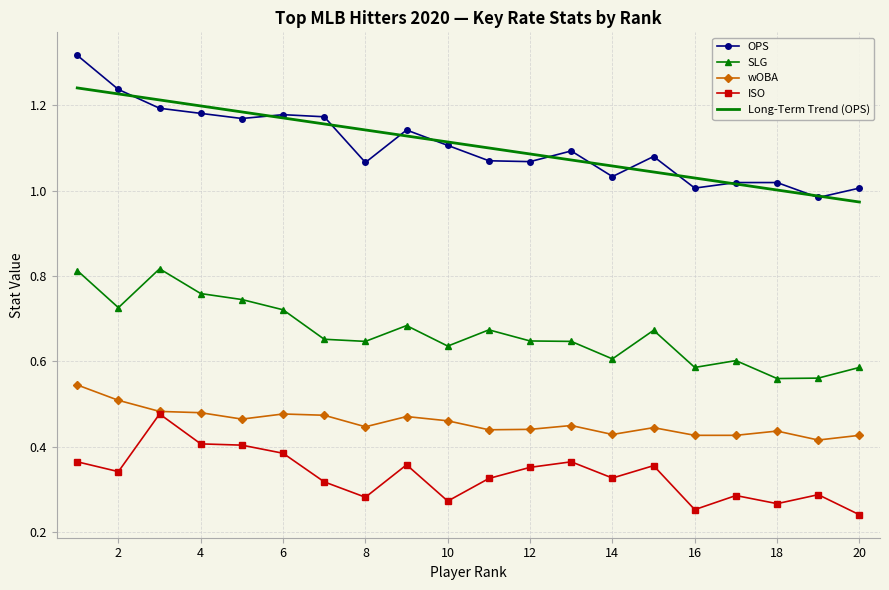

True or false: Long-Term Trend (OPS) and wOBA intersect in this chart.

False